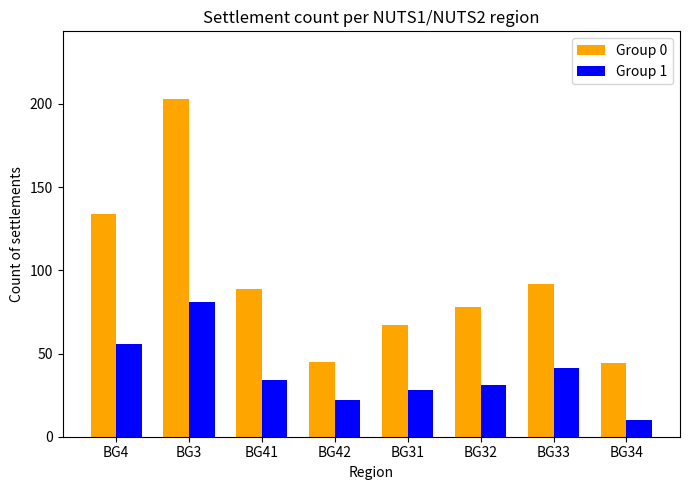

Reading left to right, transcribe all the data shown in this chart.

Group 0: 134	203	89	45	67	78	92	44
Group 1: 56	81	34	22	28	31	41	10